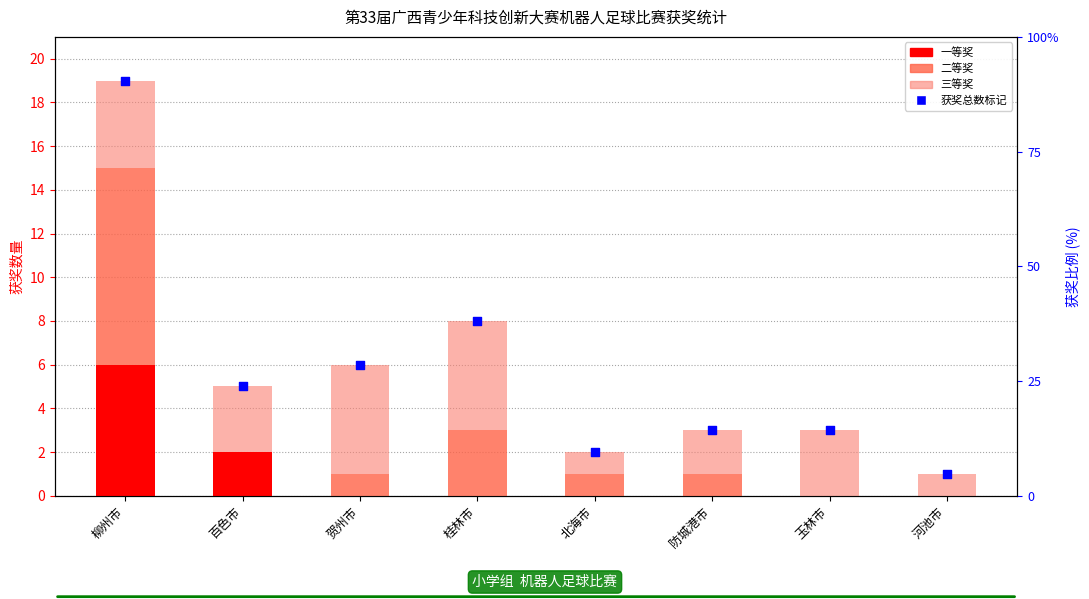

Which series has the largest total across all categories?

各市获奖总数标记